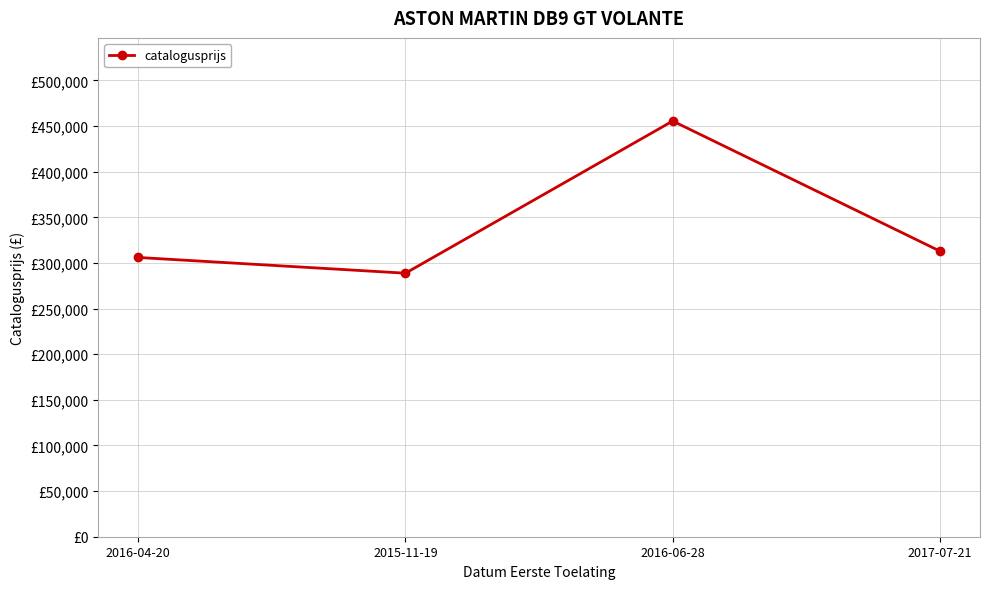

What is the label of the 4th point from the right?

2016-04-20